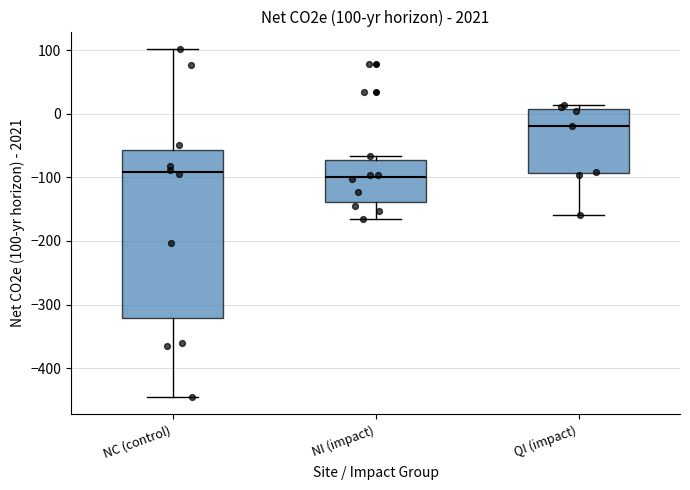

Which box's median line is the highest?

QI (impact)